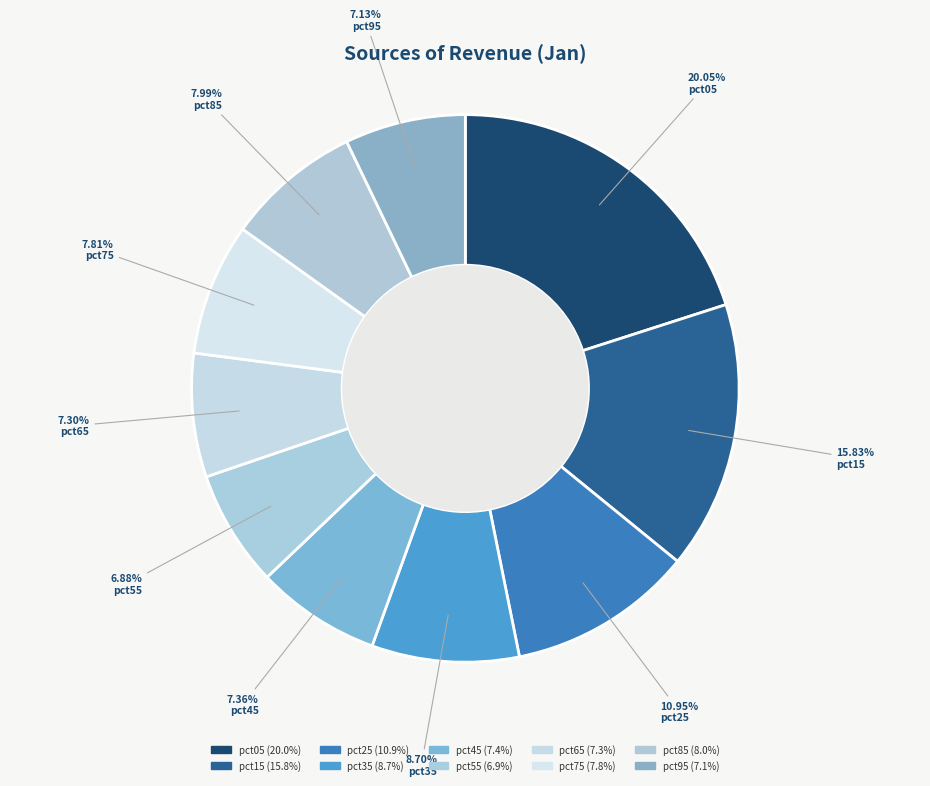

How much of the chart is everything except pct85?

92.0%